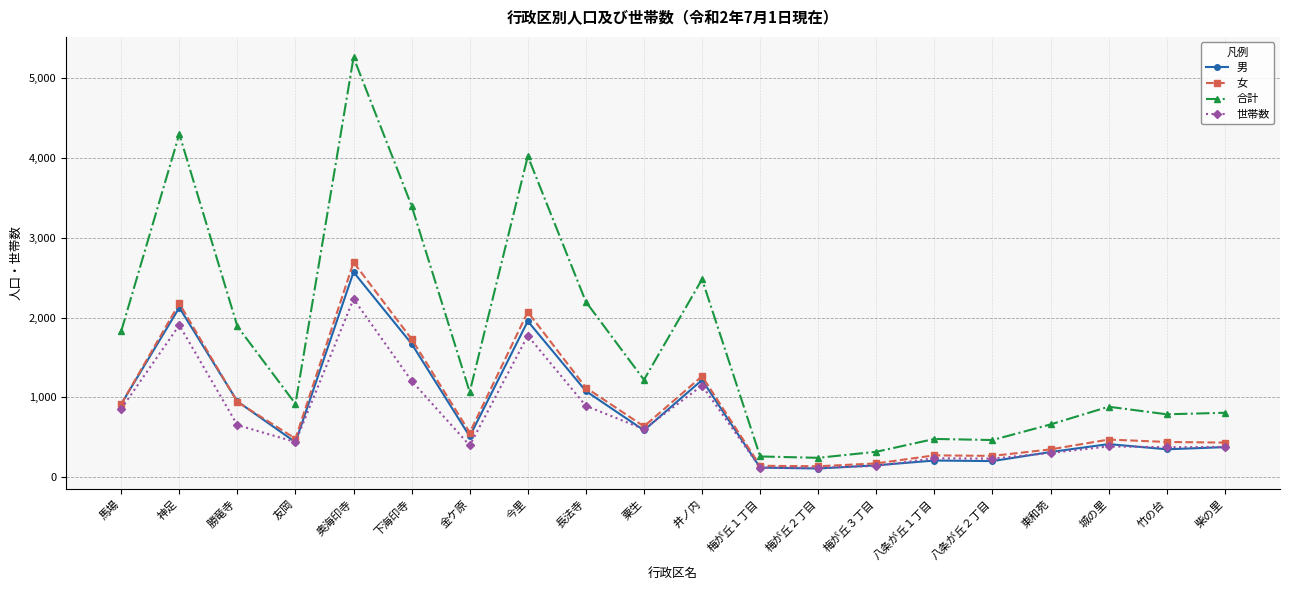

Where is 合計 nearest to the value 2751?

井ノ内